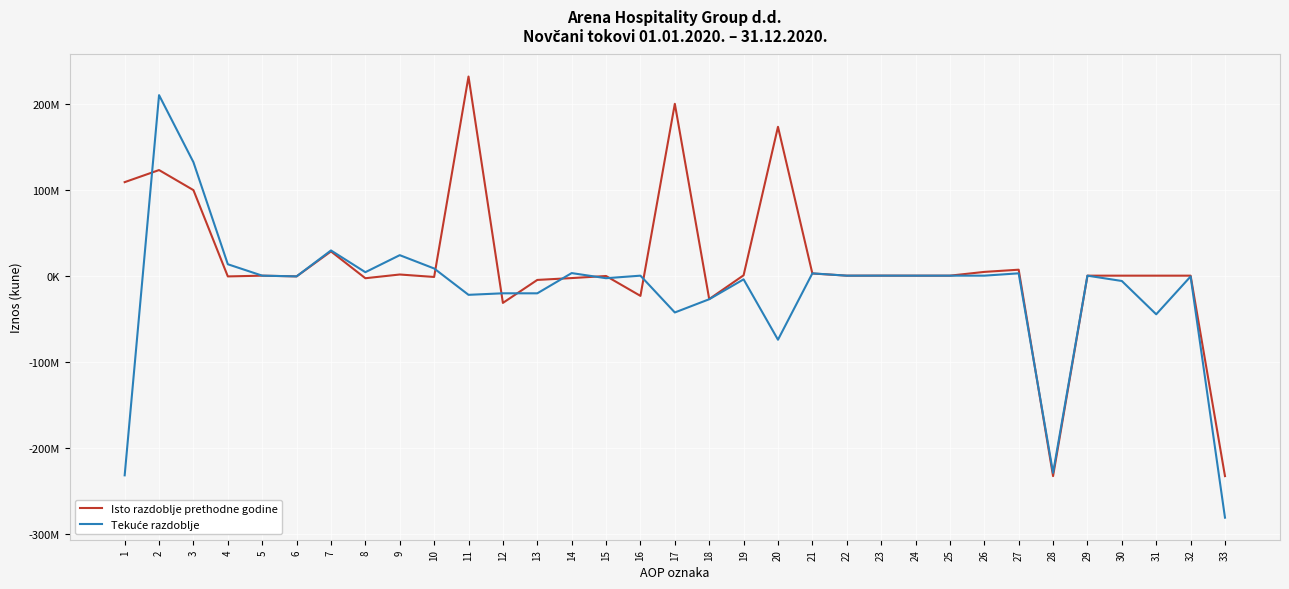

How many intersections are there between Tekuće razdoblje and Isto razdoblje prethodne godine?

10